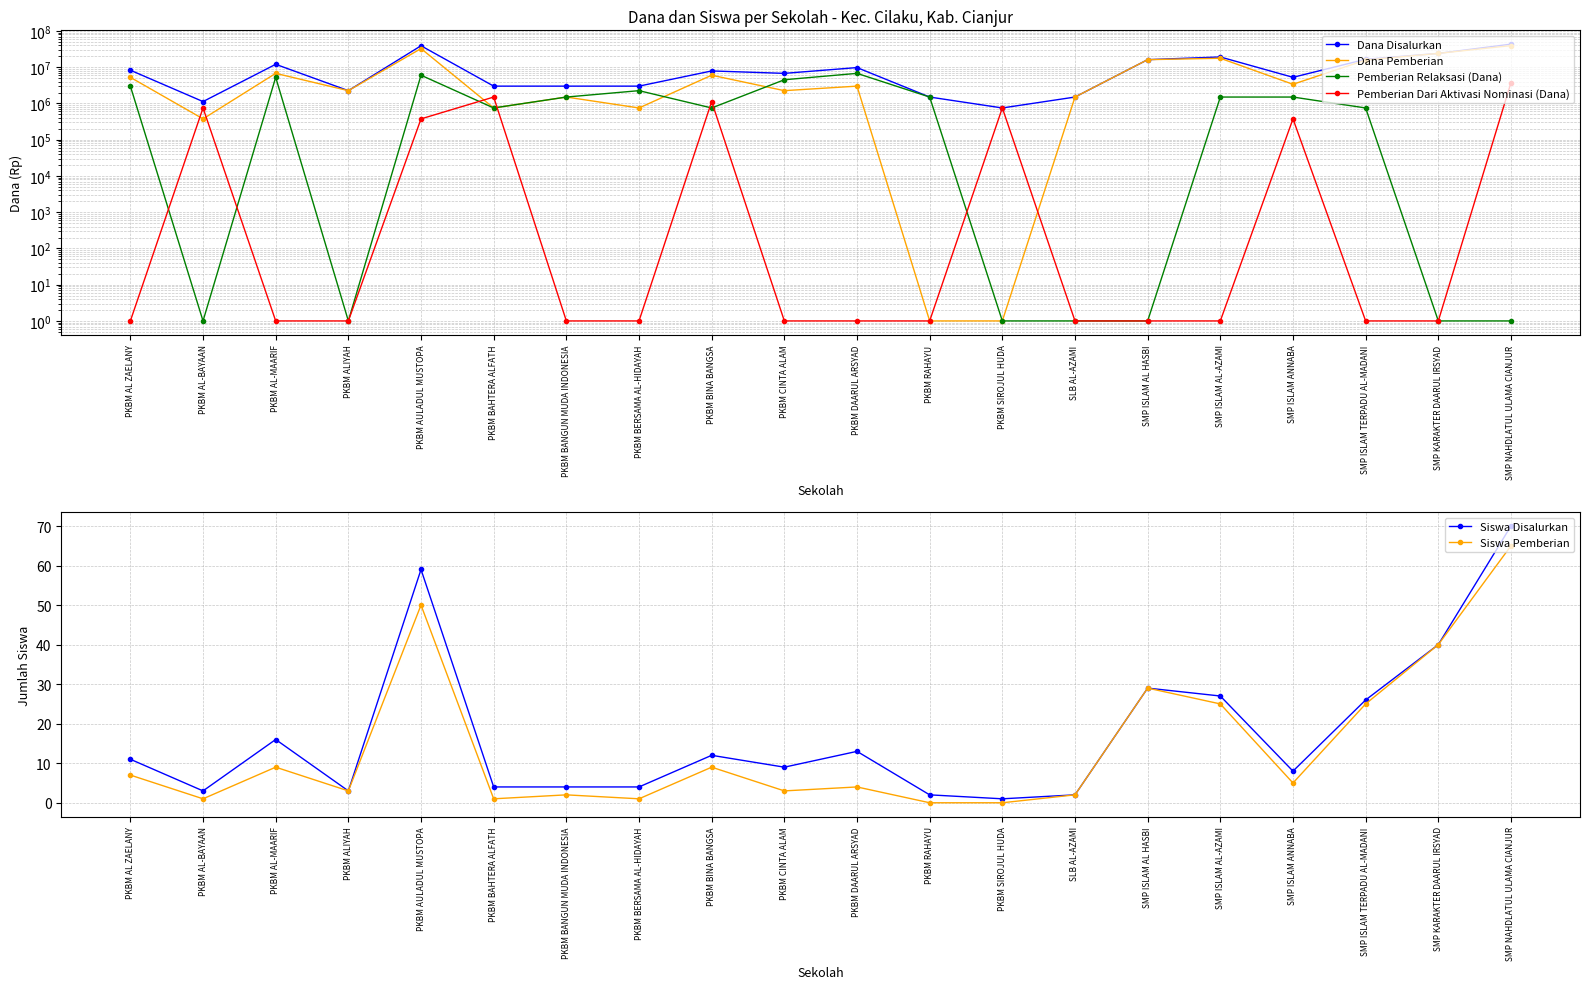

What is the difference between the Siswa Disalurkan values at SMP KARAKTER DAARUL IRSYAD and PKBM AL-BAYAAN?

37